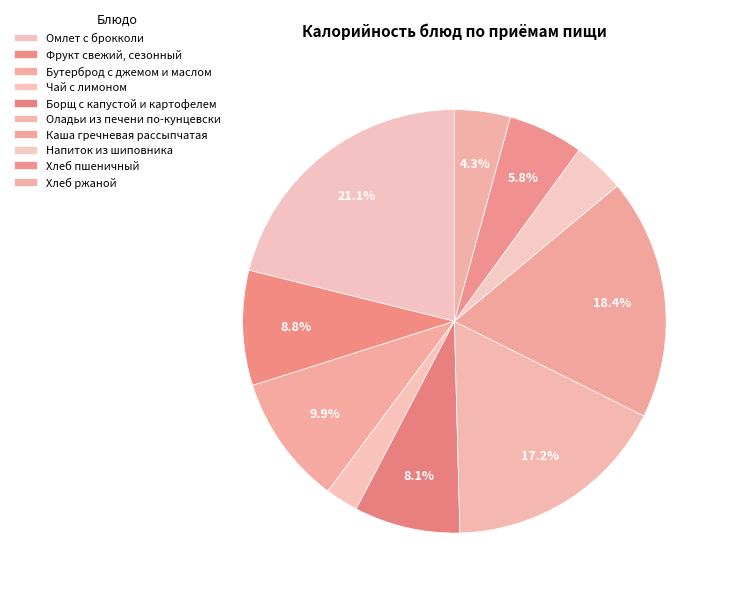

To the nearest percent, what is the difference between the largest and smallest slice percentages?

19%